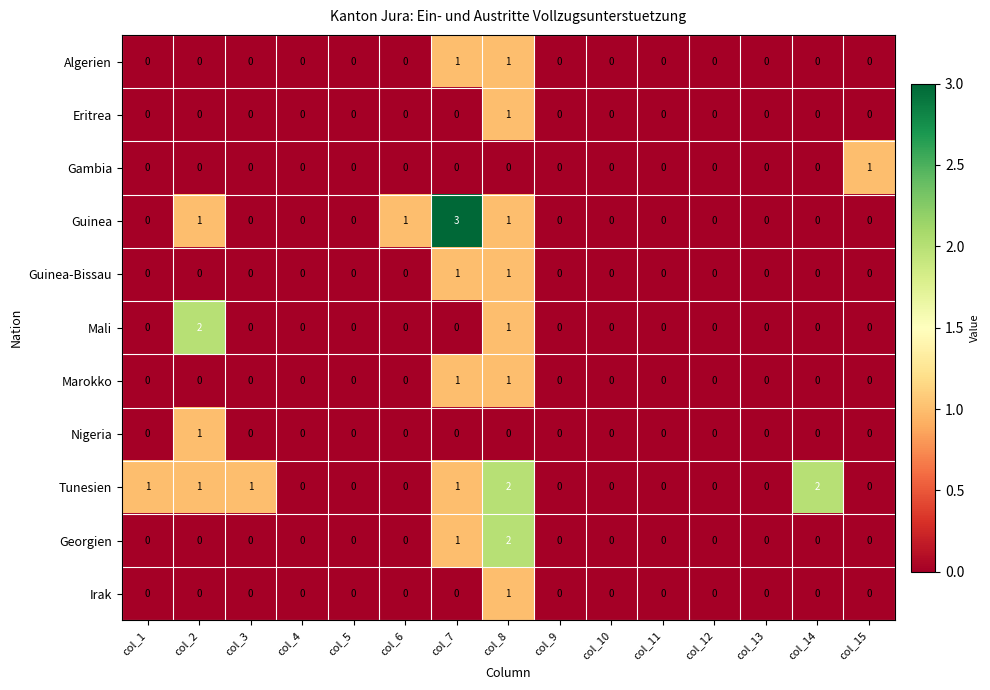

How many series are shown in this chart?

11